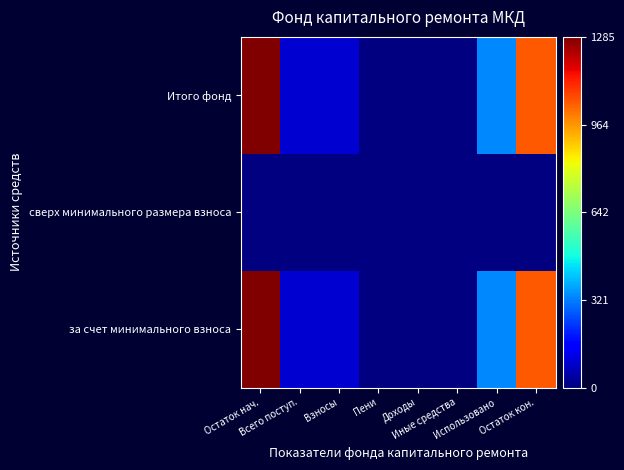

At which category does the chart reach its minimum across all series?

Доходы